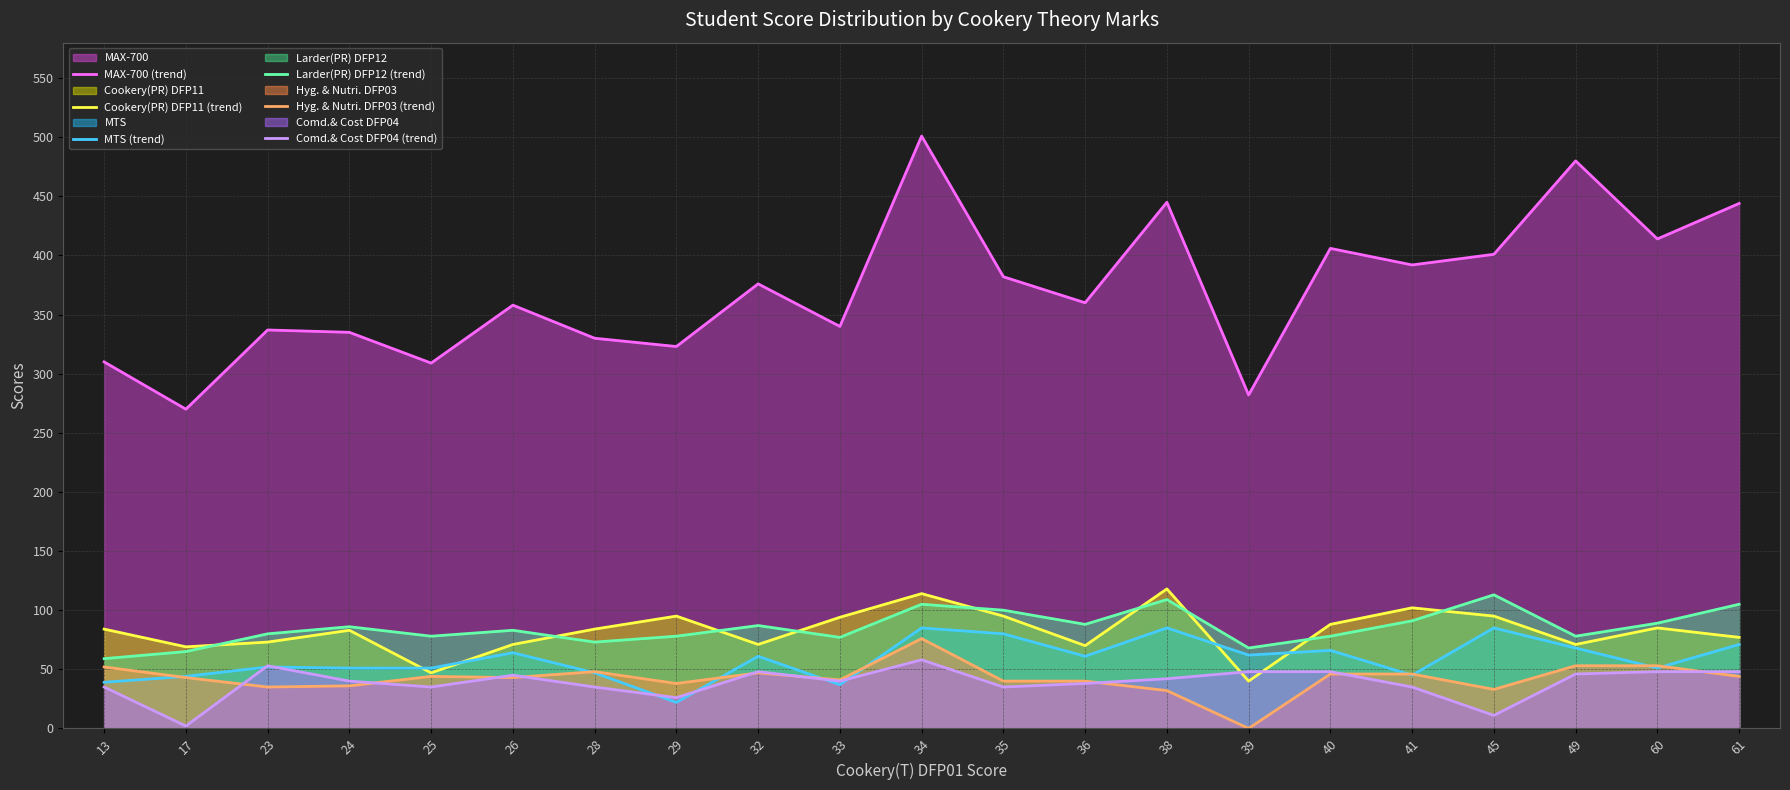

Is it true that Larder(PR) DFP12 (trend) equals 87 at 32?

True